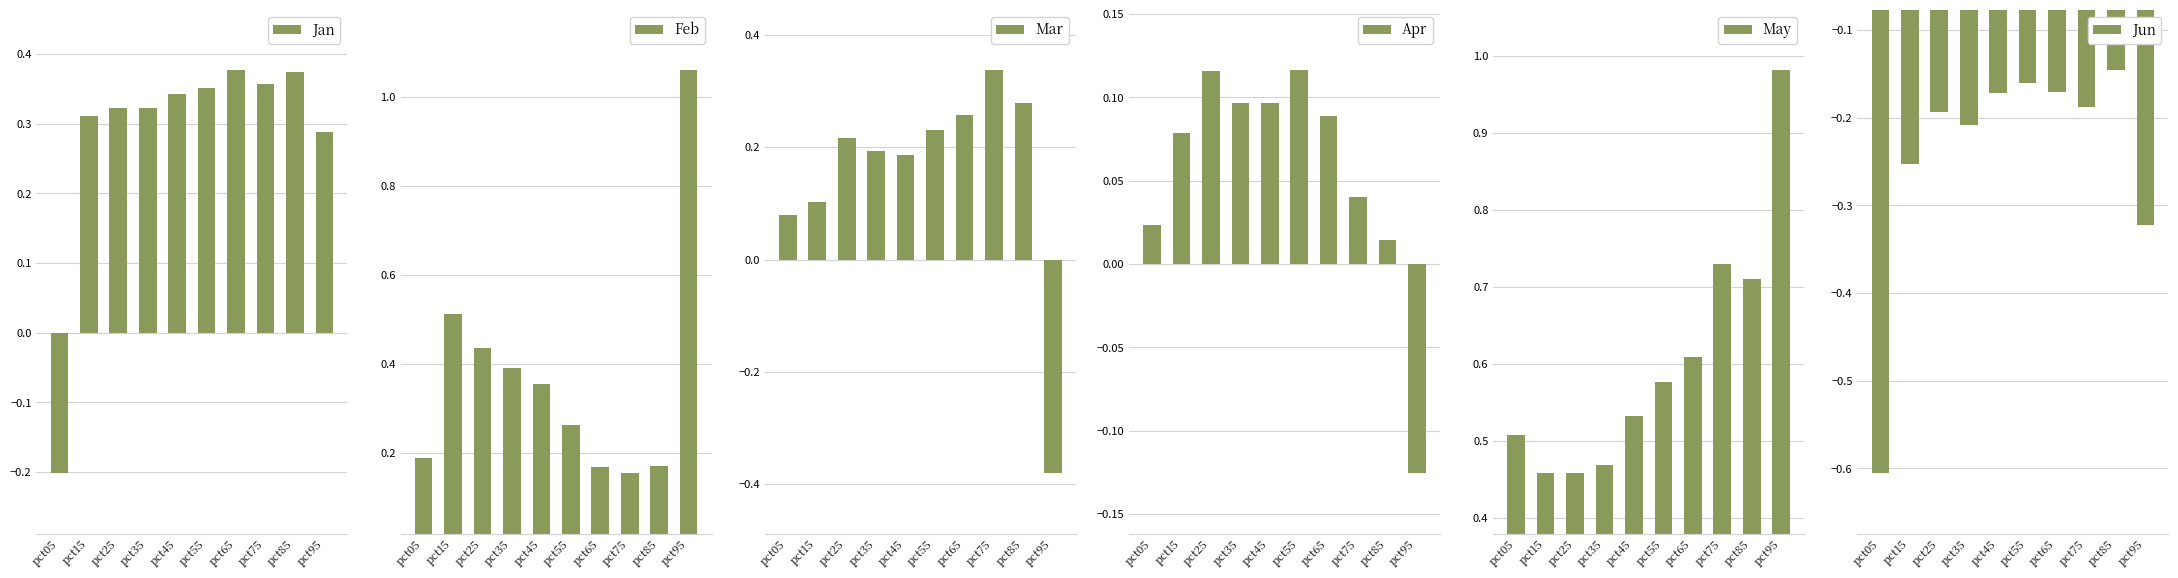

Which series has the largest total across all categories?

May